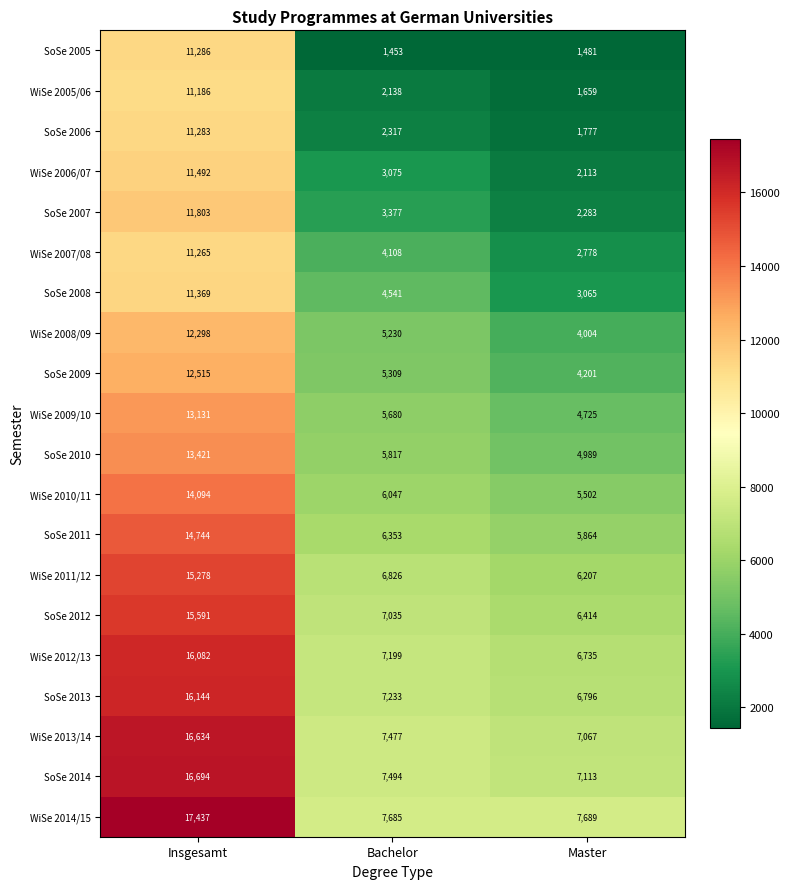

At which category is the sum across all series the highest?

Insgesamt